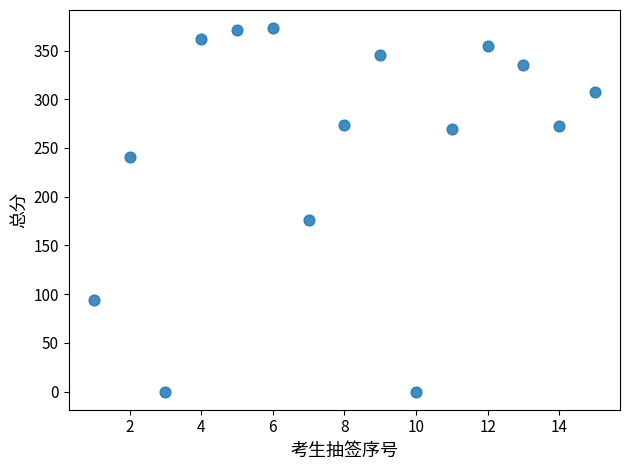

What is the range of X values (max minus min)?

14